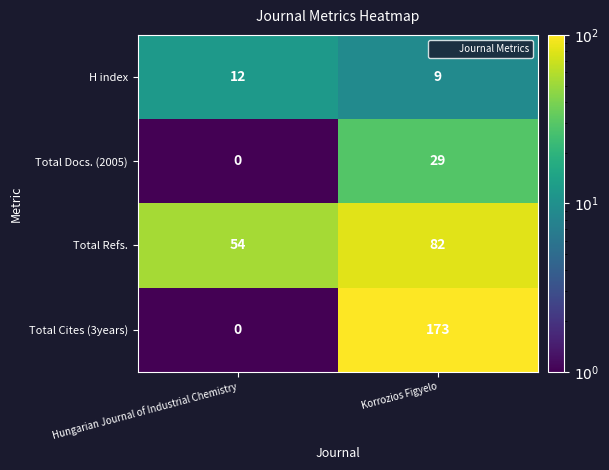

What is the greatest value displayed?

173